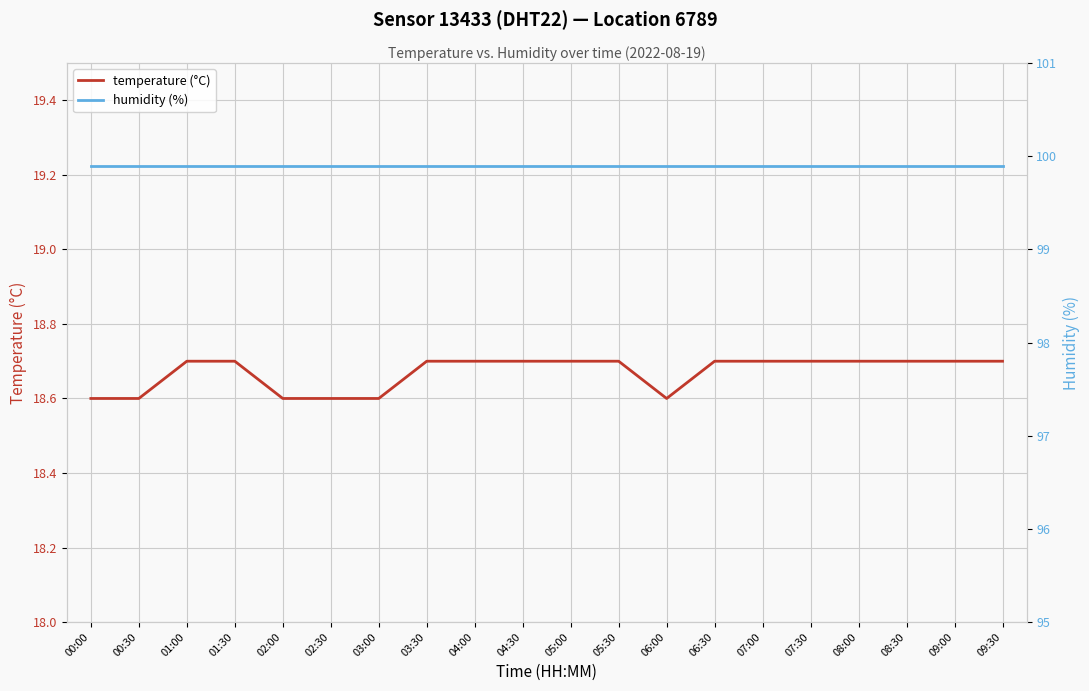

The humidity (%) series shows 99.9 at 03:30. True or false?

True